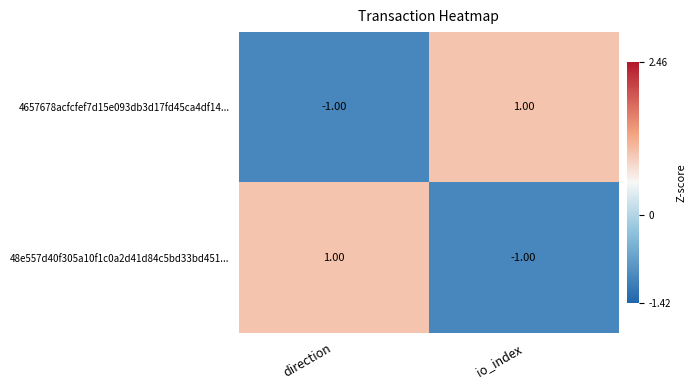

Which category has the lowest value in the 48e557d40f305a10f1c0a2d41d84c5bd33bd451... series?

io_index